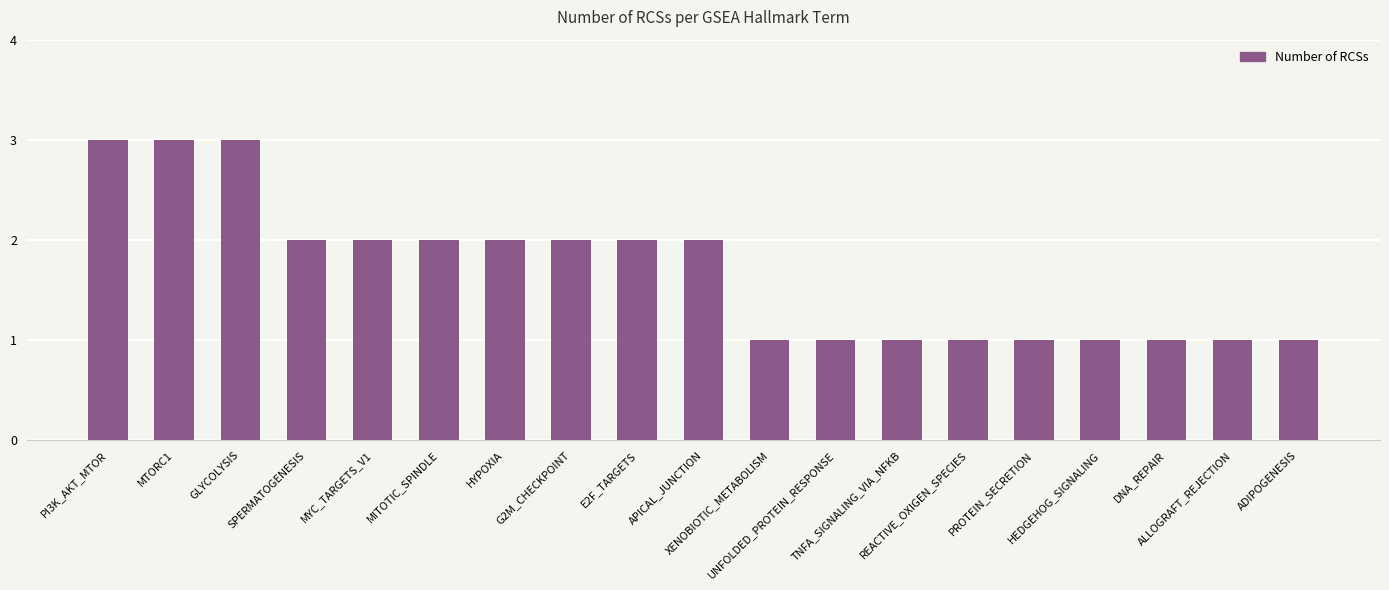

Count the values in the range 1 to 2.

16